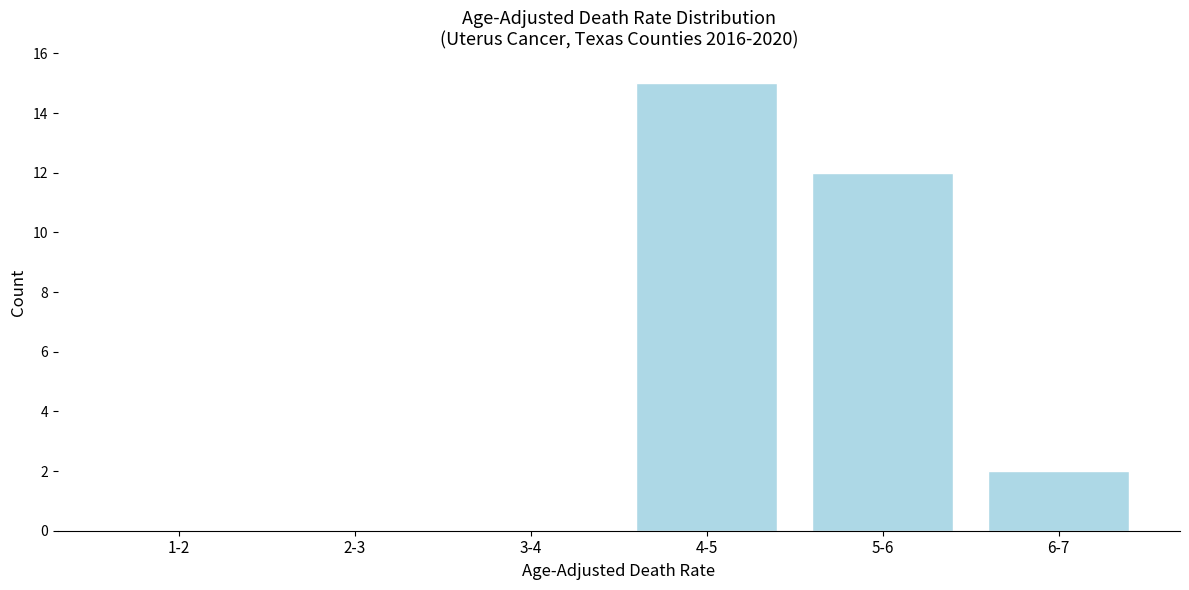

Reading left to right, list all the values displayed in this chart.

1-2=0	2-3=0	3-4=0	4-5=15	5-6=12	6-7=2